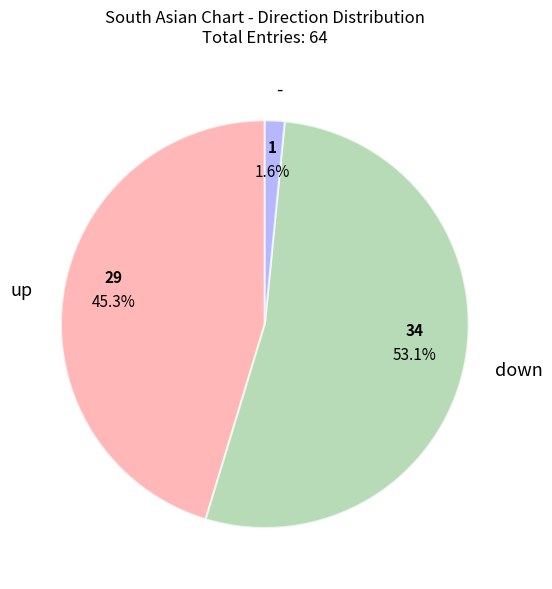

Rank the categories by value from highest to lowest.

down, up, -